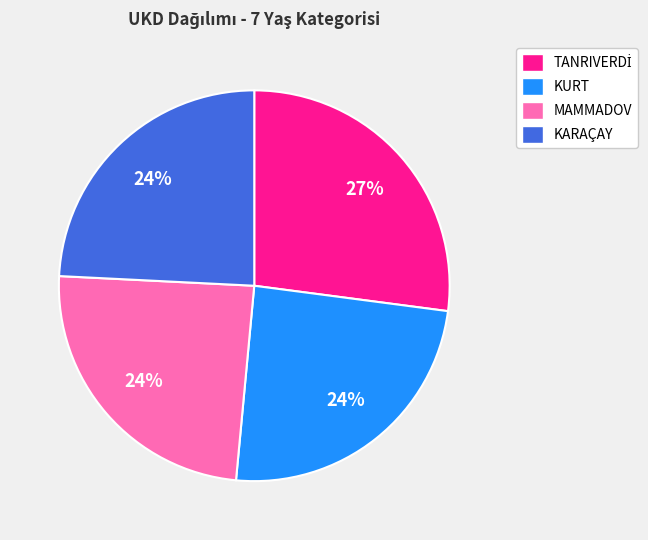

To the nearest percent, what portion does MAMMADOV represent?

24%